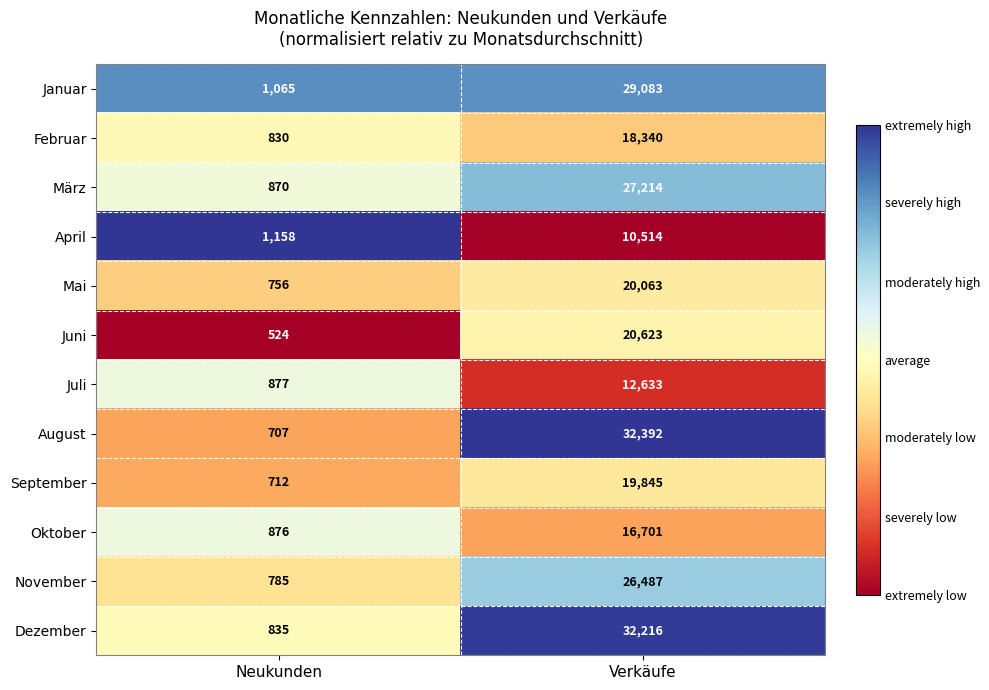

How many series are shown in this chart?

12